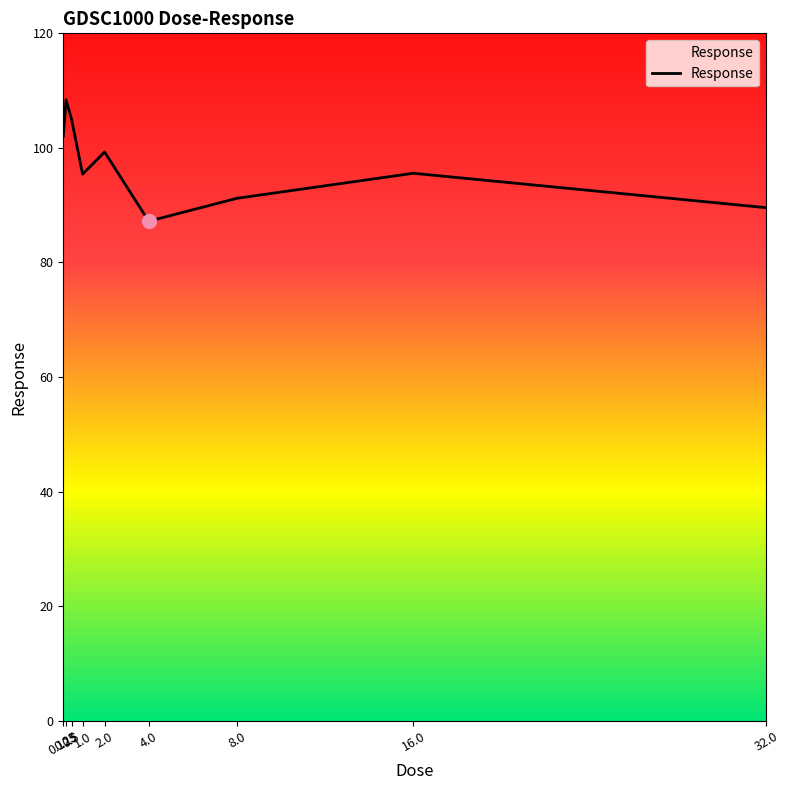

What is the difference between the maximum and minimum values?

21.2